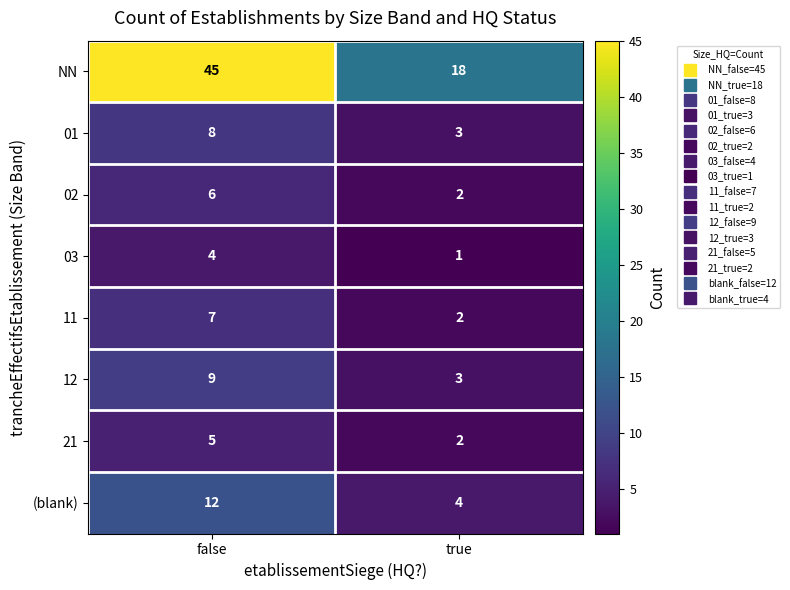

At which category is the sum across all series the highest?

false